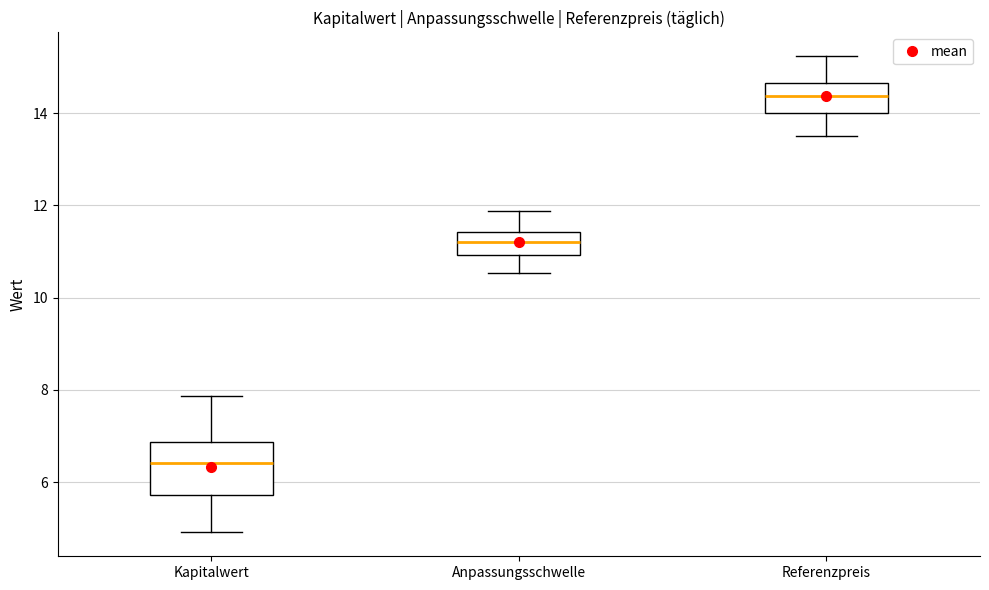

Reading left to right, read every box against the y-axis: the position of its median line, the range the box covers, and the ends of its whiskers. The values are not printed on the chart, so give them approximately, as read against the axis.

Kapitalwert: median 6.4, box 5.8 to 6.8, whiskers 5.0 to 7.8
Anpassungsschwelle: median 11.2, box 11.0 to 11.4, whiskers 10.6 to 11.8
Referenzpreis: median 14.4, box 14.0 to 14.6, whiskers 13.6 to 15.2